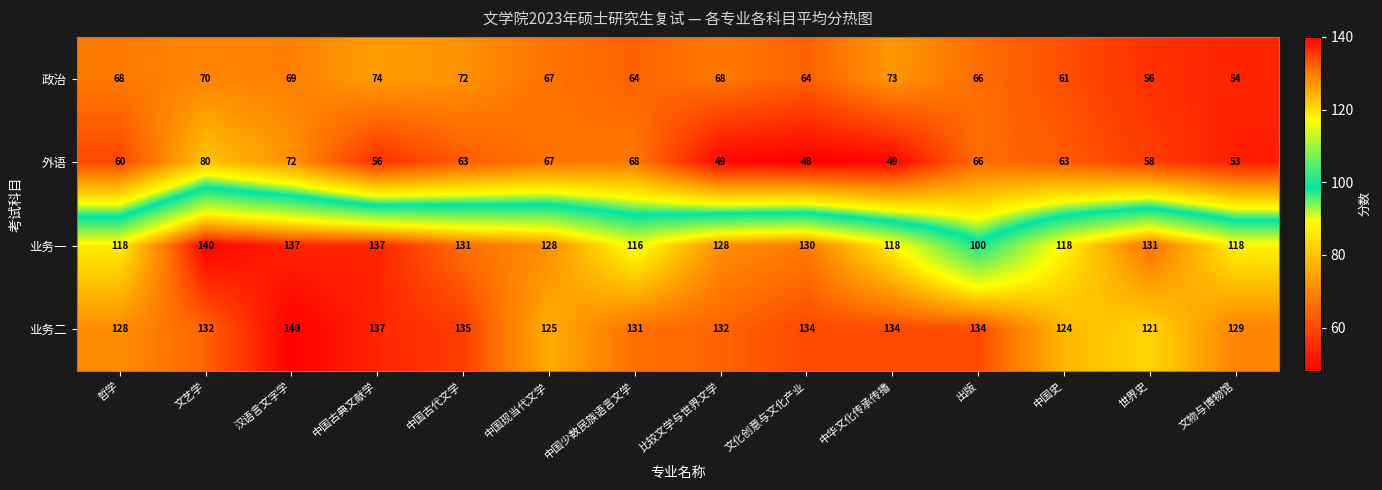

Which category has the highest value in the 业务二 series?

汉语言文字学